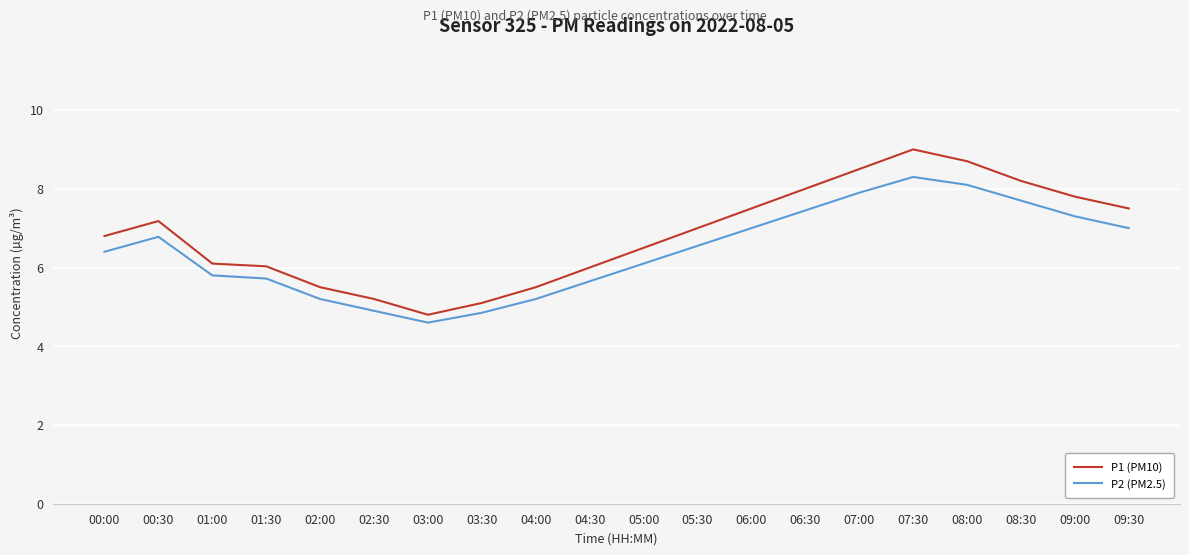

At which category is the sum across all series the highest?

07:30